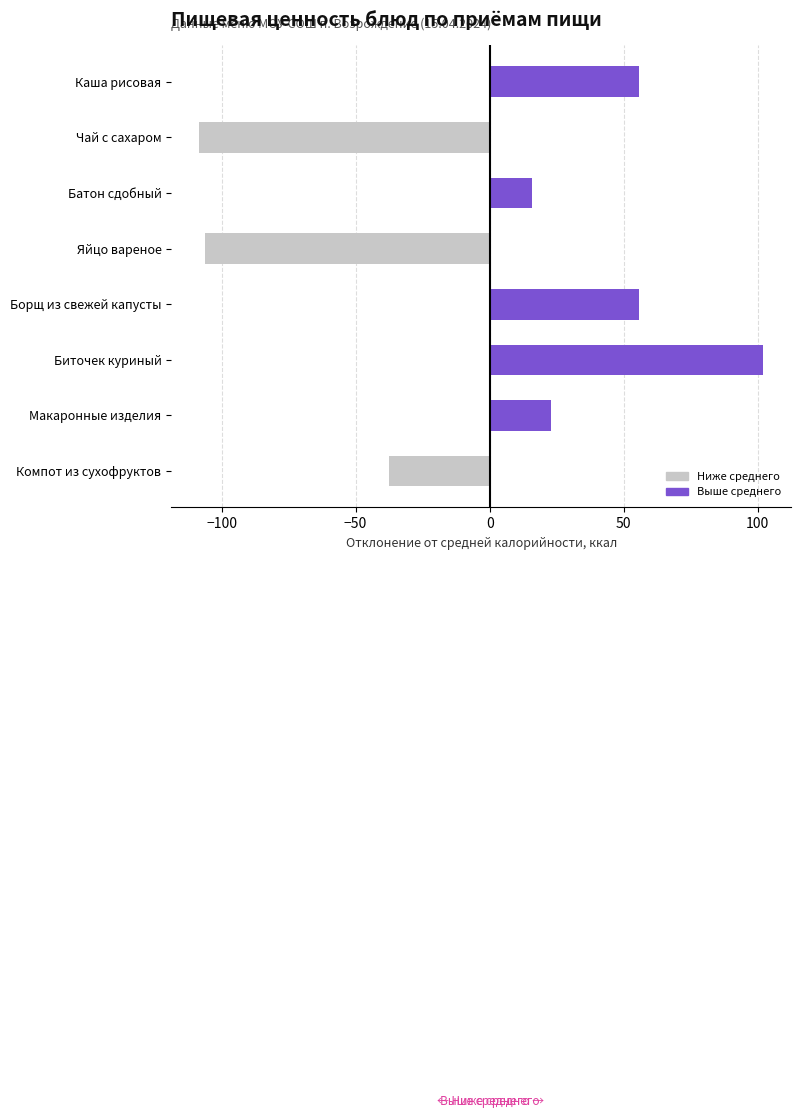

Reading top to bottom, transcribe all the data shown in this chart.

Каша рисовая=55.7	Чай с сахаром=-108.3	Батон сдобный=15.7	Яйцо вареное=-106.2	Борщ из свежей капусты=55.7	Биточек куриный=102.0	Макаронные изделия=22.9	Компот из сухофруктов=-37.4